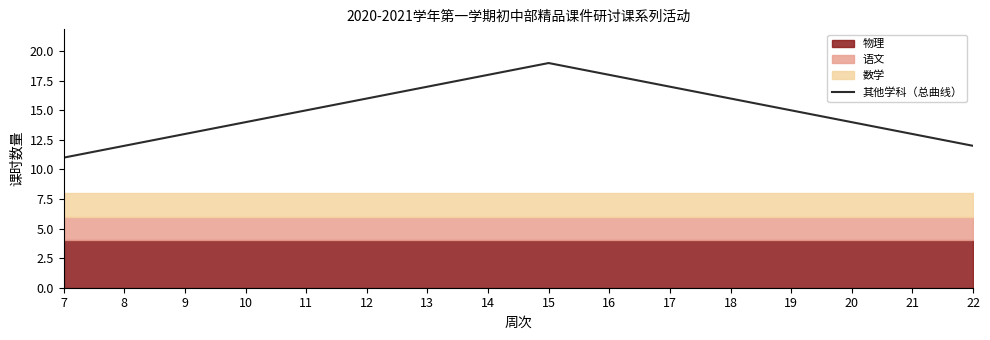

Rank the categories by value from highest to lowest.

15, 14, 16, 13, 17, 12, 18, 11, 19, 10, 20, 9, 21, 8, 22, 7